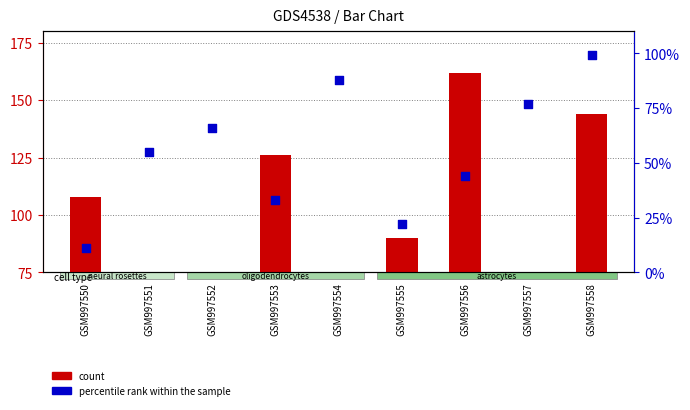

At which category is the sum across all series the highest?

GSM997558